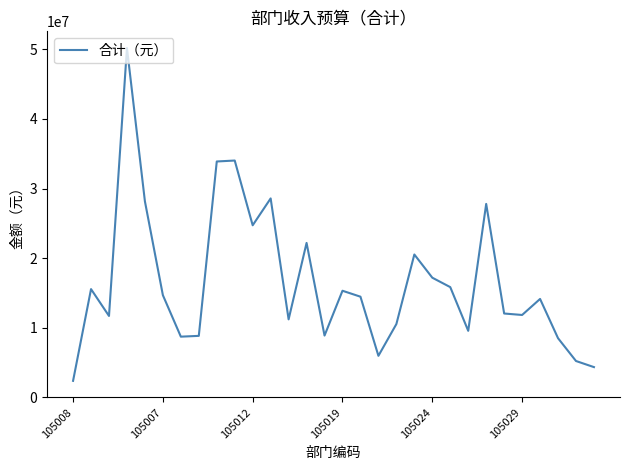

What is the difference between the maximum and minimum values?

47800992.5